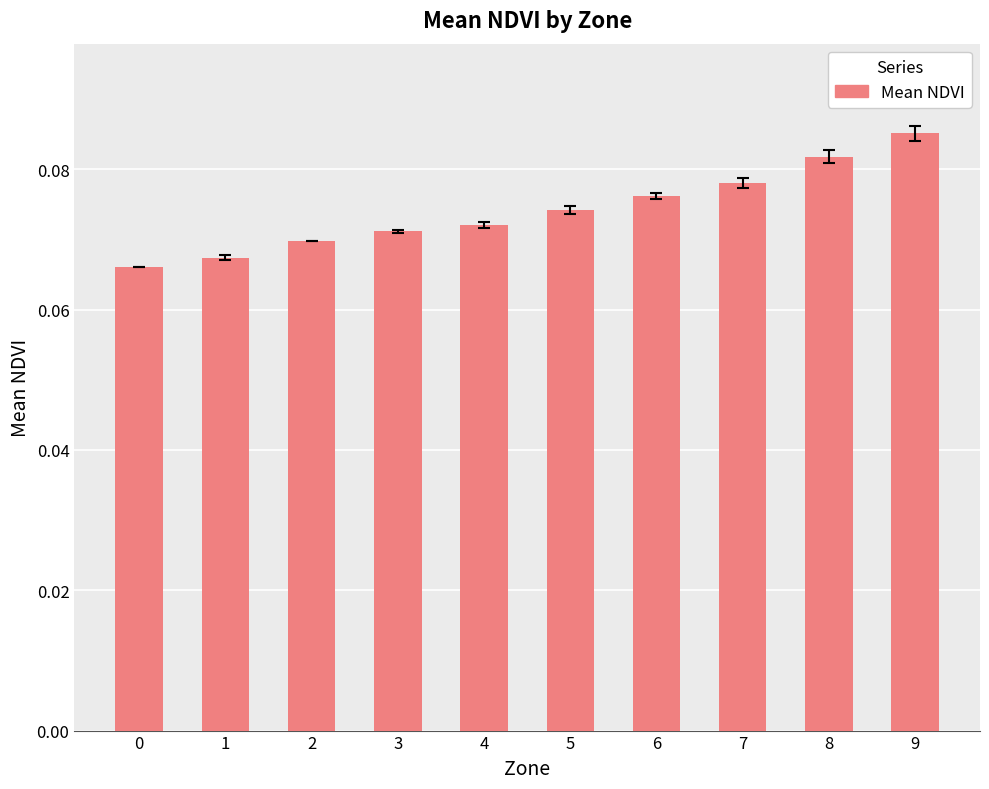

List the labels in order of value, largest first.

9, 8, 7, 6, 5, 4, 3, 2, 1, 0